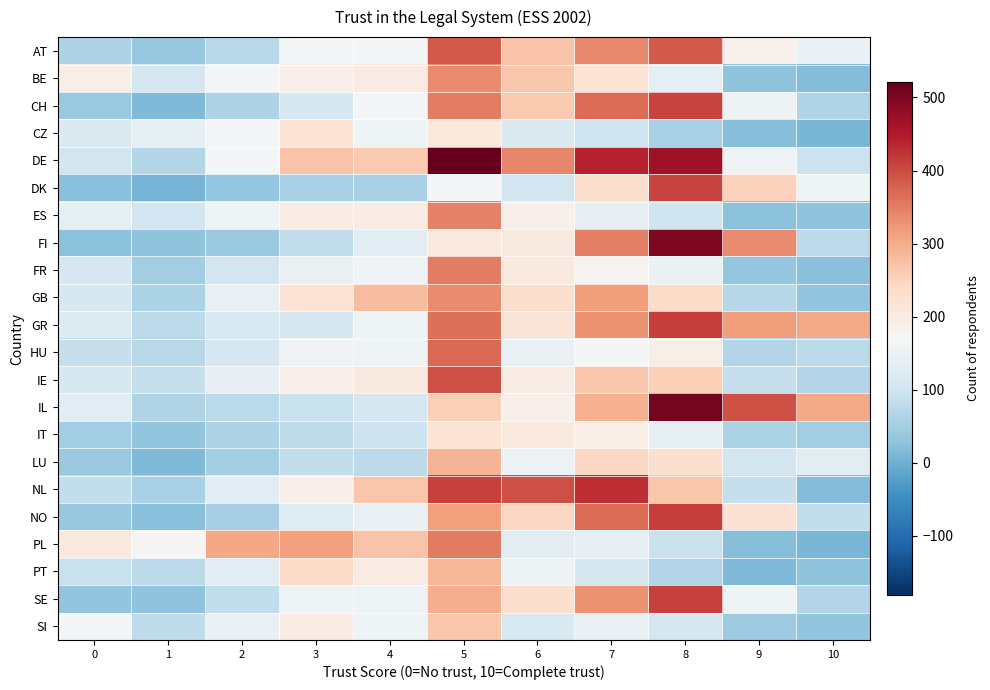

Reading left to right, transcribe all the data shown in this chart.

AT: 0=62	1=36	2=74	3=163	4=167	5=384	6=271	7=340	8=384	9=185	10=147
BE: 0=190	1=110	2=164	3=189	4=200	5=337	6=265	7=218	8=138	9=28	10=19
CH: 0=41	1=14	2=63	3=114	4=165	5=350	6=263	7=366	8=407	9=151	10=64
CZ: 0=118	1=136	2=167	3=219	4=156	5=207	6=120	7=100	8=56	9=21	10=11
DE: 0=104	1=66	2=163	3=269	4=261	5=521	6=341	7=441	8=467	9=159	10=94
DK: 0=23	1=6	2=34	3=55	4=55	5=162	6=103	7=227	8=407	9=250	10=155
ES: 0=139	1=103	2=155	3=197	4=195	5=344	6=187	7=142	8=100	9=27	10=29
FI: 0=27	1=29	2=39	3=85	4=131	5=205	6=202	7=348	8=498	9=337	10=79
FR: 0=112	1=47	2=104	3=144	4=155	5=349	6=203	7=179	8=146	9=35	10=23
GB: 0=113	1=58	2=143	3=218	4=277	5=337	6=229	7=318	8=237	9=70	10=32
GR: 0=122	1=77	2=116	3=114	4=154	5=362	6=214	7=327	8=413	9=318	10=303
HU: 0=88	1=74	2=111	3=158	4=155	5=370	6=143	7=166	8=191	9=67	10=79
IE: 0=113	1=88	2=141	3=189	4=202	5=397	6=196	7=264	8=253	9=90	10=66
IL: 0=131	1=65	2=76	3=92	4=110	5=255	6=189	7=295	8=505	9=394	10=302
IT: 0=47	1=32	2=61	3=81	4=98	5=217	6=203	7=192	8=137	9=58	10=47
LU: 0=39	1=14	2=52	3=84	4=78	5=288	6=149	7=243	8=226	9=102	10=129
NL: 0=83	1=56	2=130	3=188	4=267	5=410	6=395	7=428	8=267	9=88	10=17
NO: 0=36	1=22	2=54	3=127	4=145	5=314	6=242	7=366	8=412	9=222	10=85
PL: 0=203	1=174	2=305	3=314	4=271	5=353	6=132	7=139	8=93	9=21	10=11
PT: 0=91	1=77	2=131	3=238	4=199	5=286	6=152	7=115	8=68	9=16	10=29
SE: 0=32	1=30	2=85	3=155	4=155	5=297	6=229	7=327	8=410	9=155	10=67
SI: 0=163	1=82	2=145	3=196	4=155	5=265	6=117	7=147	8=112	9=43	10=31